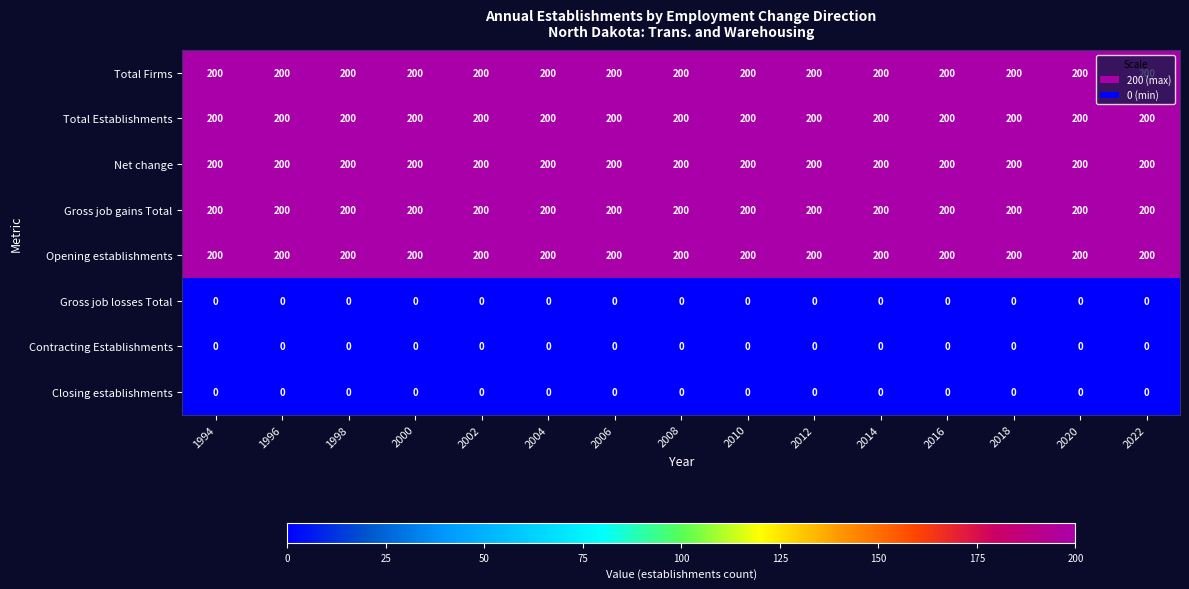

What is the sum of all Net change values?

3000